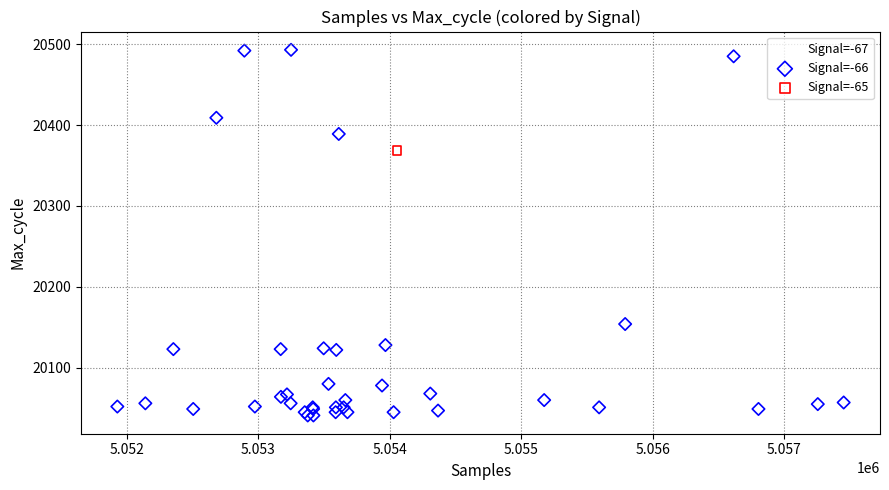

What are all the series names shown in the legend?

Signal=-67, Signal=-66, Signal=-65